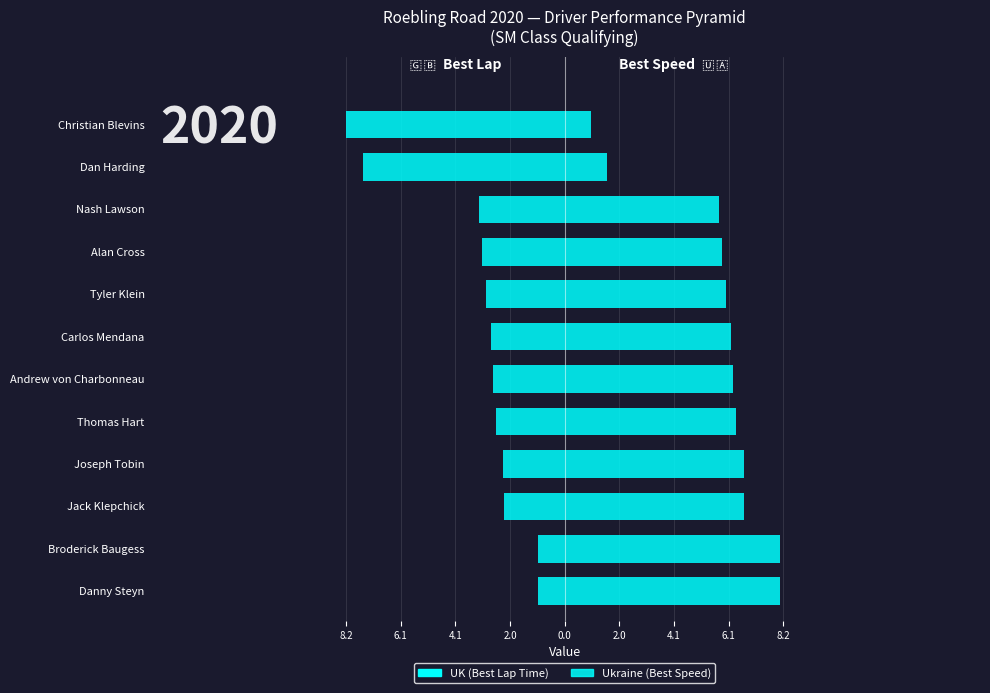

What are all the series names shown in the legend?

UK (Best Lap Time), Ukraine (Best Speed)